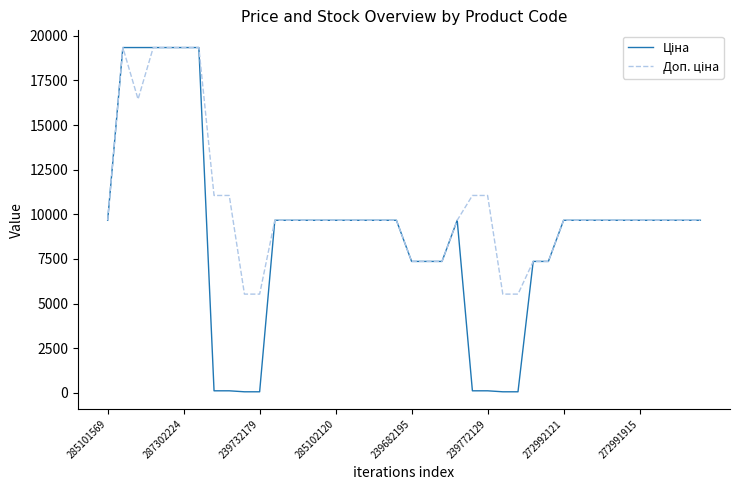

Is this an area chart (filled region under the line)?

No